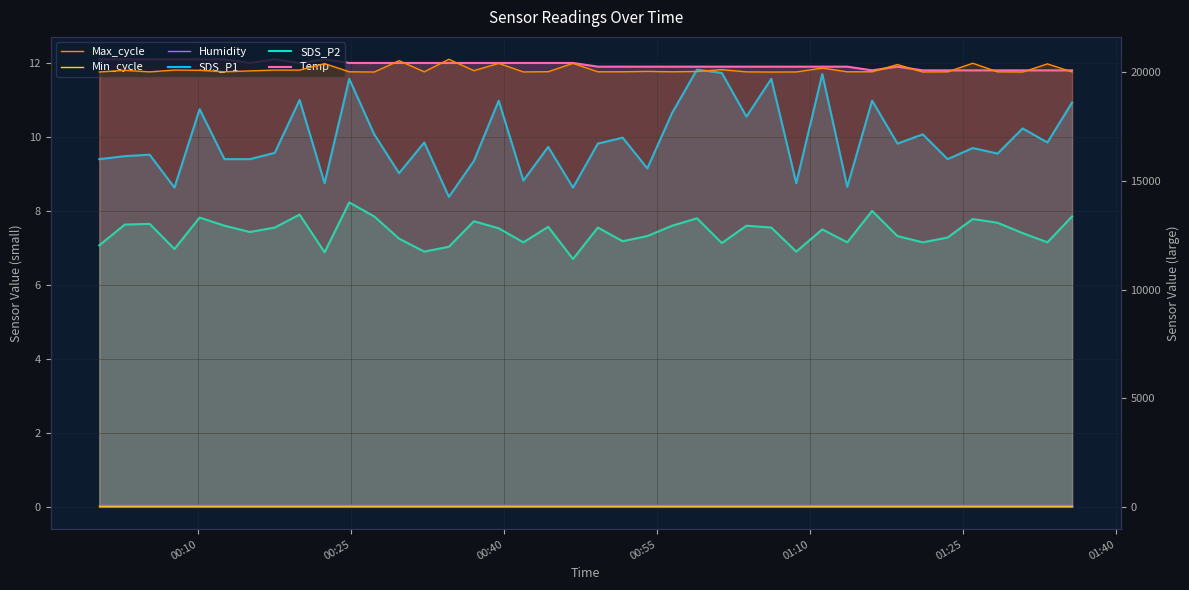

What is the lowest value of the Temp series?

11.8